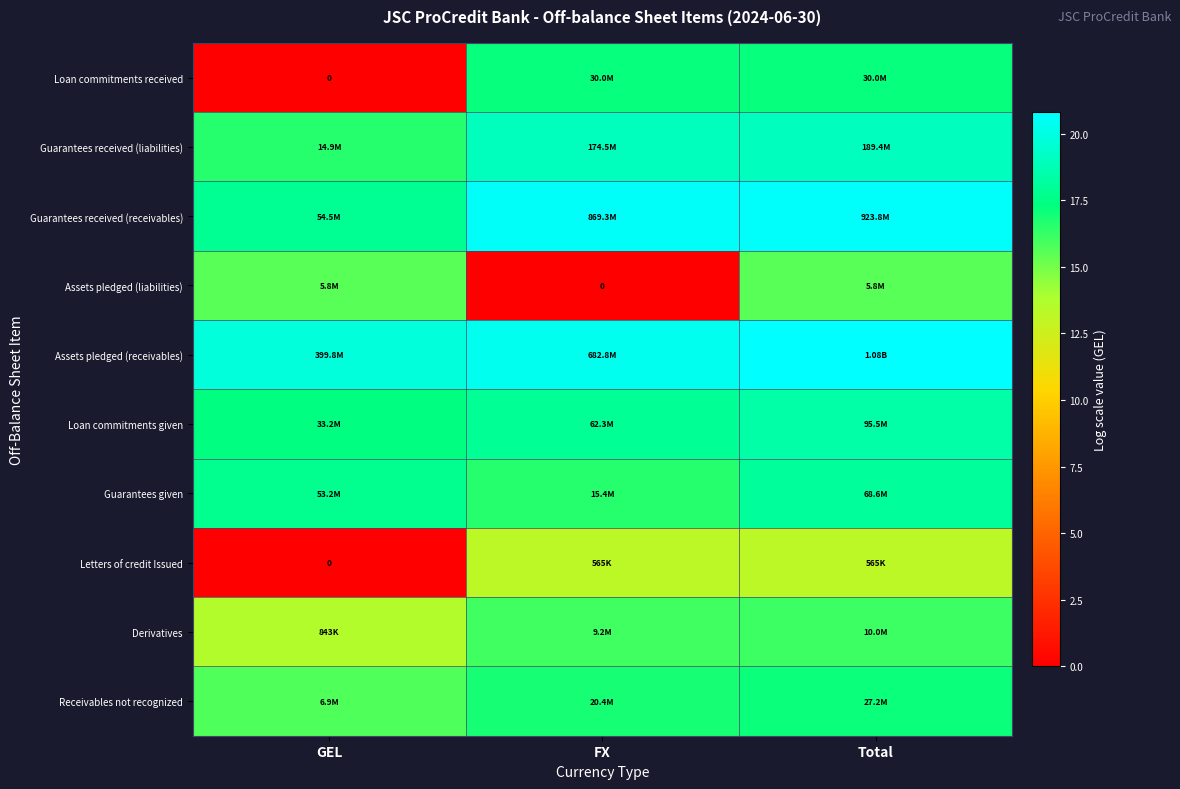

What is the difference between the second highest and minimum values in the Assets pledged (liabilities) series?

15.6